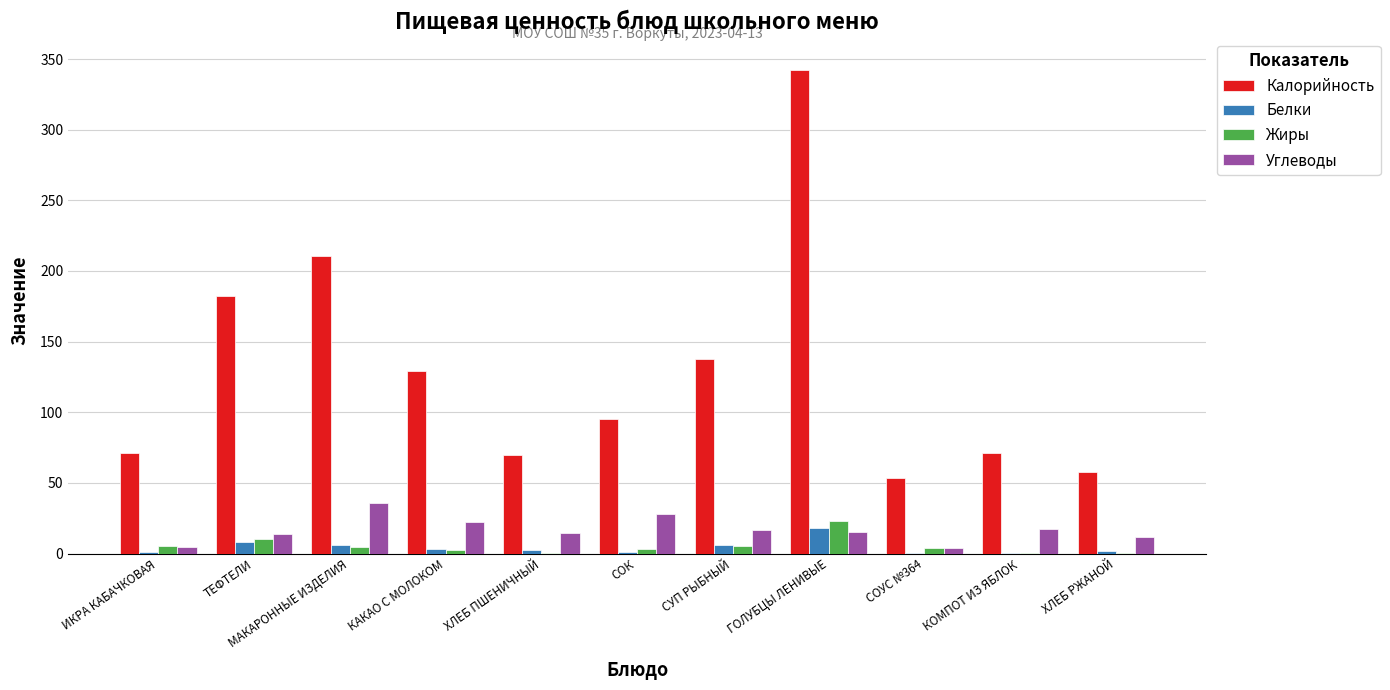

What is the spread (max minus min) of values at ХЛЕБ РЖАНОЙ?

57.2